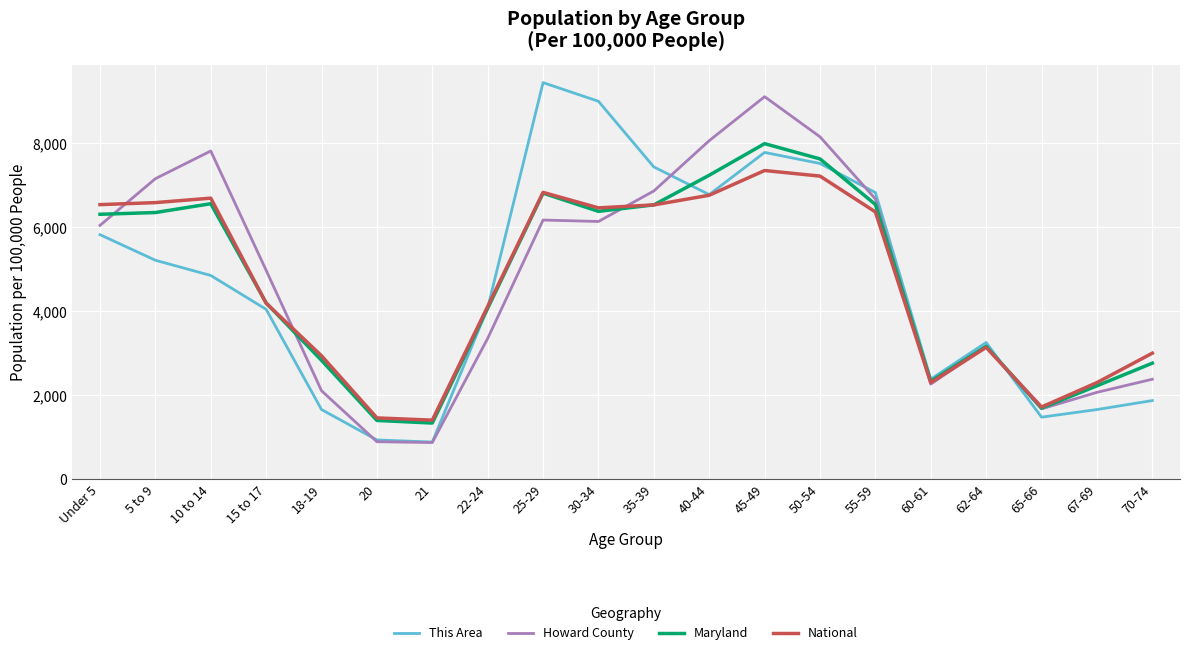

At which label is This Area closest to 5168?

5 to 9